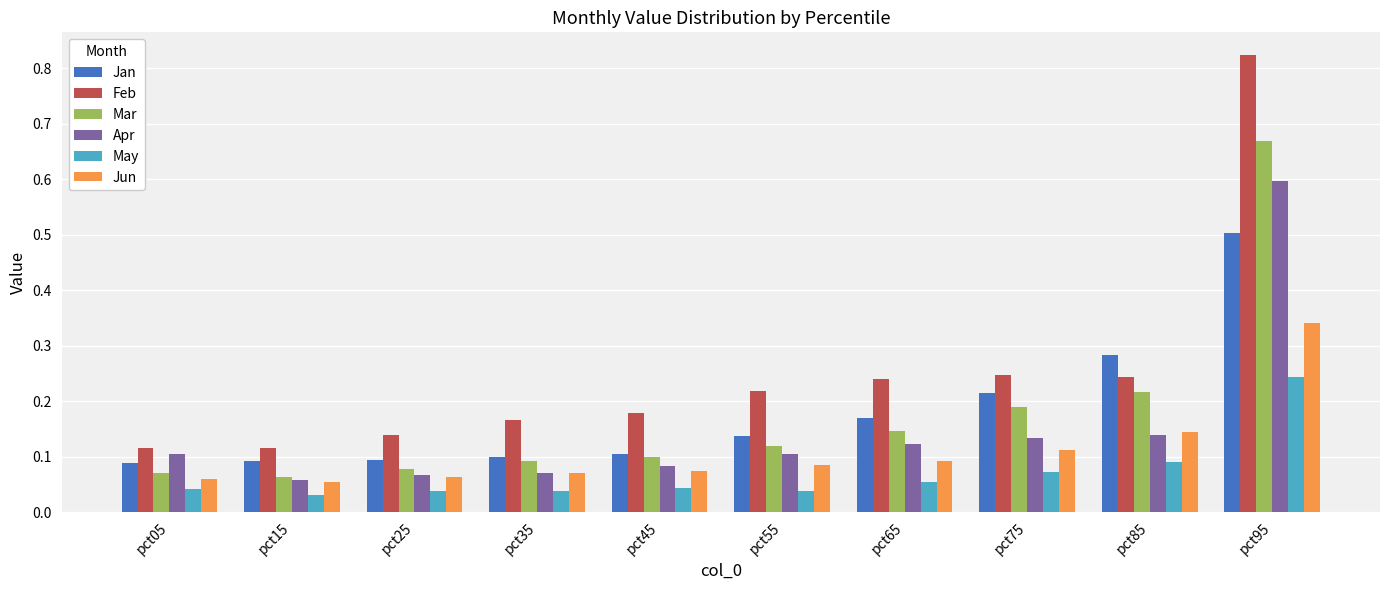

At how many categories does at least one series exceed 0?

10